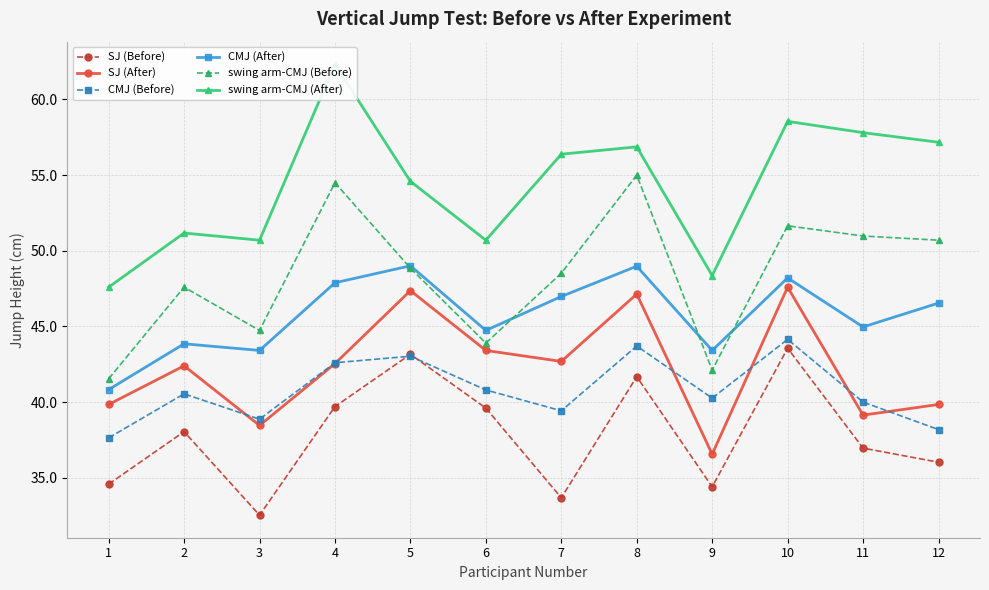

What is the value of the SJ (After) point at the 4th from the left?

42.5